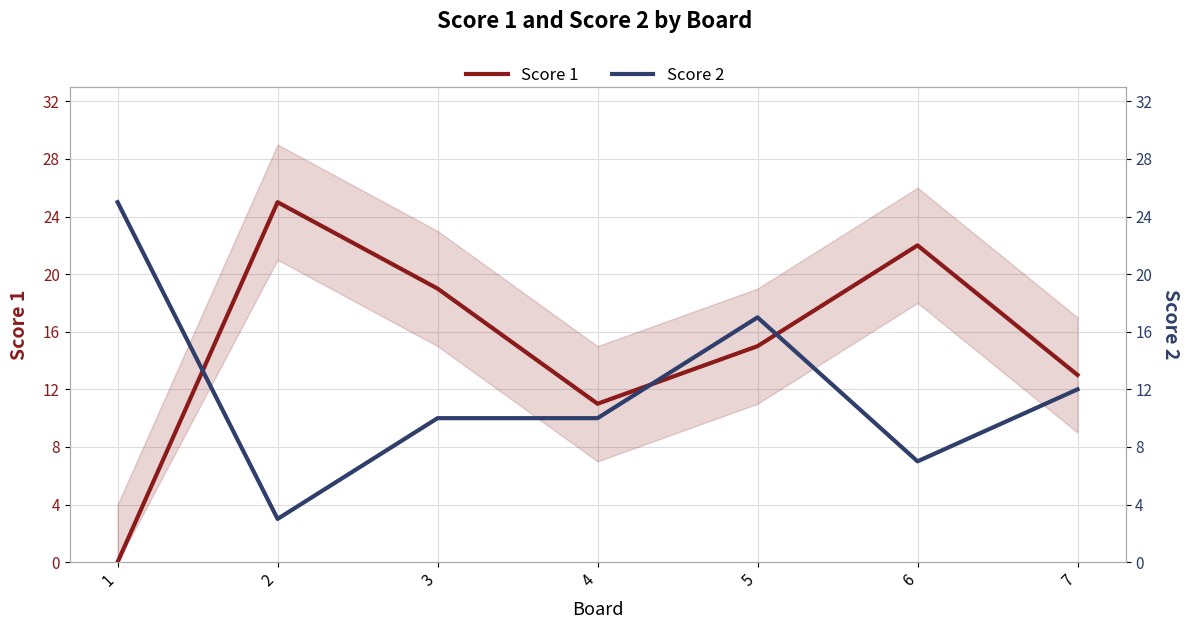

The value of Score 1 at 2 is 25. True or false?

True